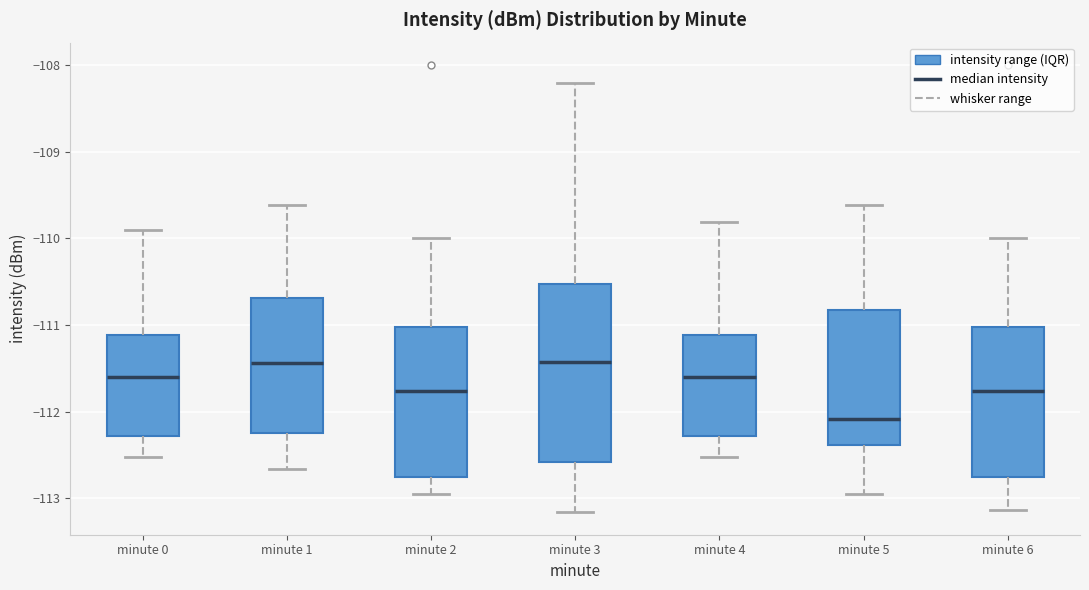

Reading left to right, transcribe this box plot: for each box, give where its median line is, the range the box spans, and where its two whiskers end, as read against the y-axis. The values are not printed on the chart, so give them approximately, as read against the axis.

minute 0: median -111.6, box -112.3 to -111.1, whiskers -112.5 to -109.9
minute 1: median -111.4, box -112.2 to -110.7, whiskers -112.7 to -109.6
minute 2: median -111.8, box -112.8 to -111.0, whiskers -112.9 to -110.0
minute 3: median -111.4, box -112.6 to -110.5, whiskers -113.2 to -108.2
minute 4: median -111.6, box -112.3 to -111.1, whiskers -112.5 to -109.8
minute 5: median -112.1, box -112.4 to -110.8, whiskers -112.9 to -109.6
minute 6: median -111.8, box -112.8 to -111.0, whiskers -113.1 to -110.0